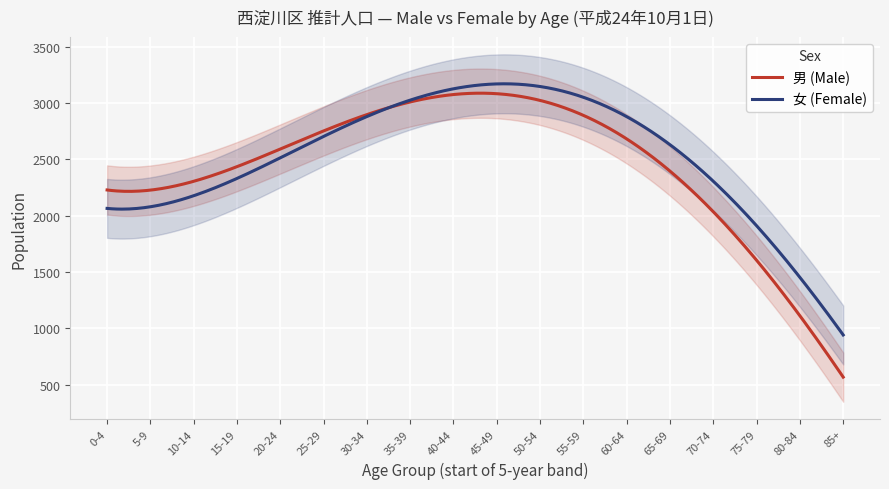

What is the difference between the 女 (Female) values at 25-29 and 80-84?

1299